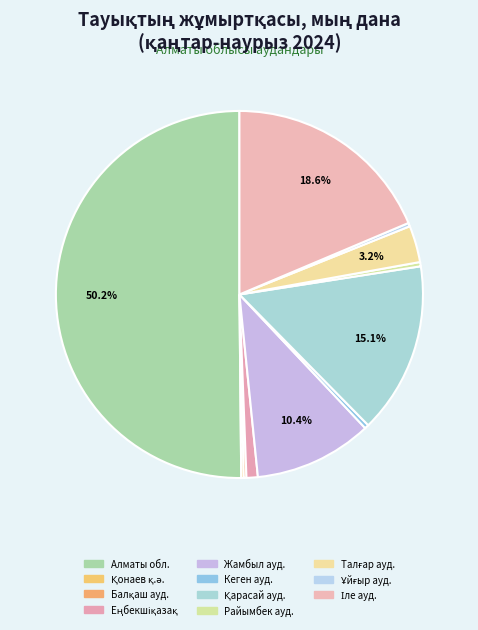

Which category has the biggest portion of the pie?

Алматы облысы